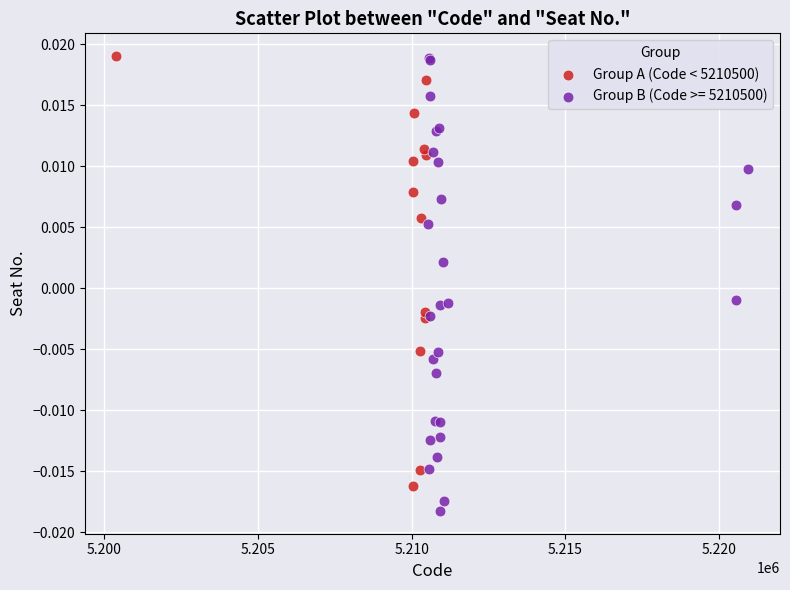

Which series contains the lowest Y value?

Group B (Code >= 5210500)